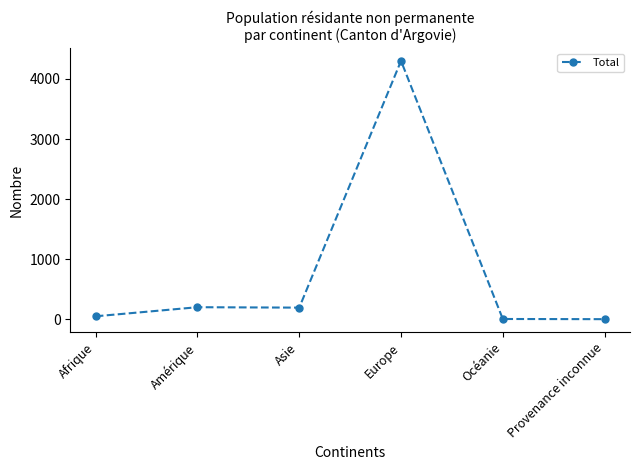

What is the smallest value displayed?

2